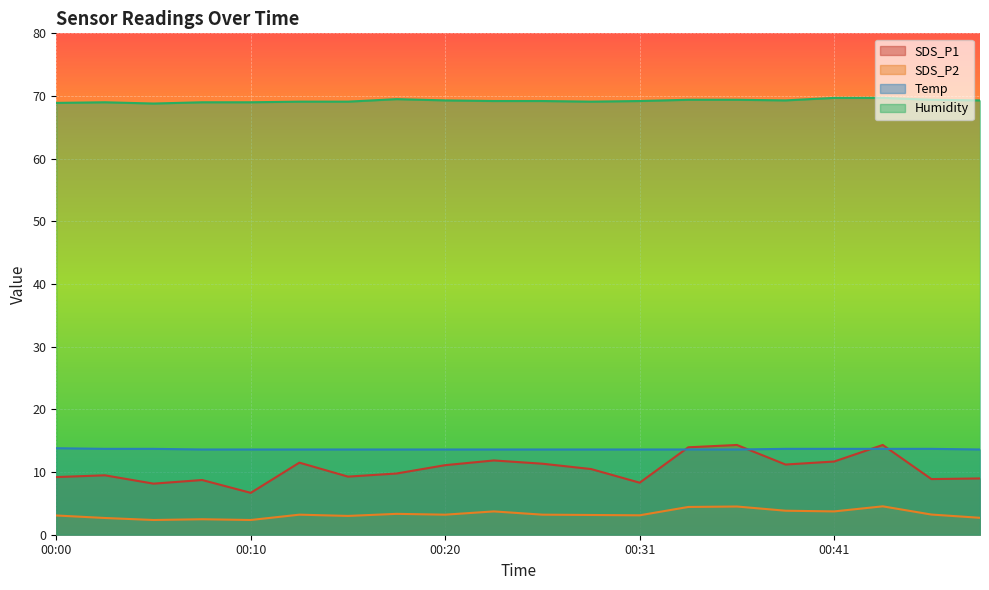

What are all the series names shown in the legend?

SDS_P1, SDS_P2, Temp, Humidity